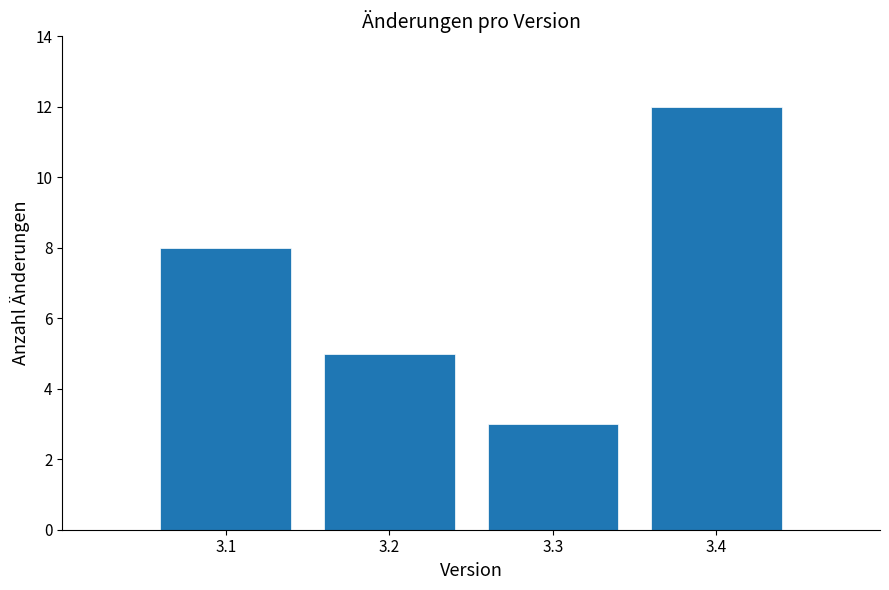

Which range on the x-axis has the tallest bar?

3.35 to 3.45